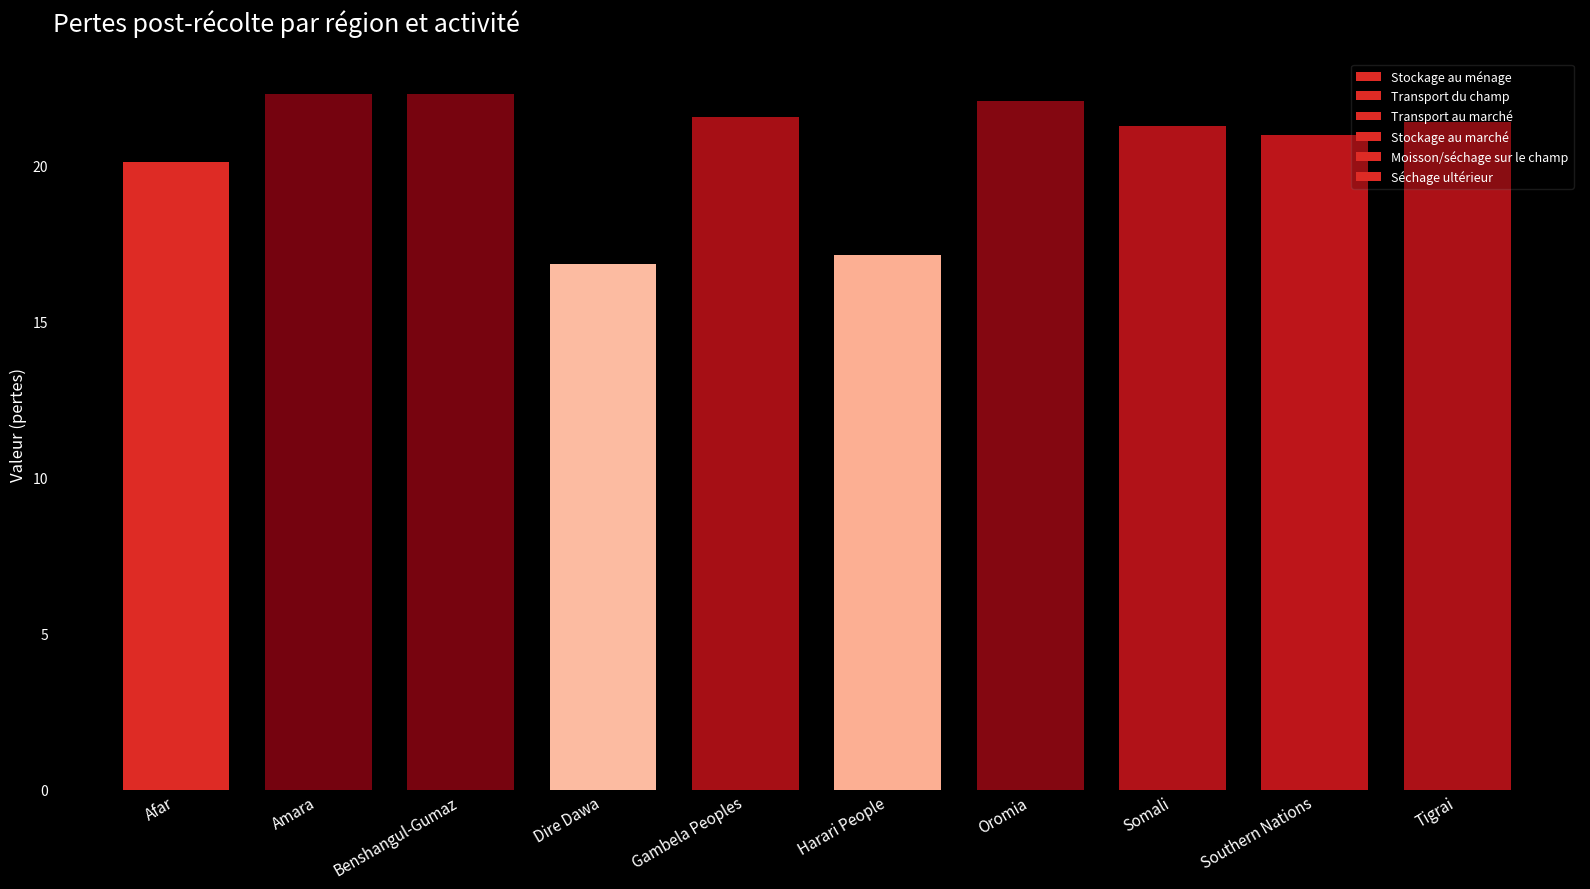

Count the Transport au marché values in the range 1 to 2.

8